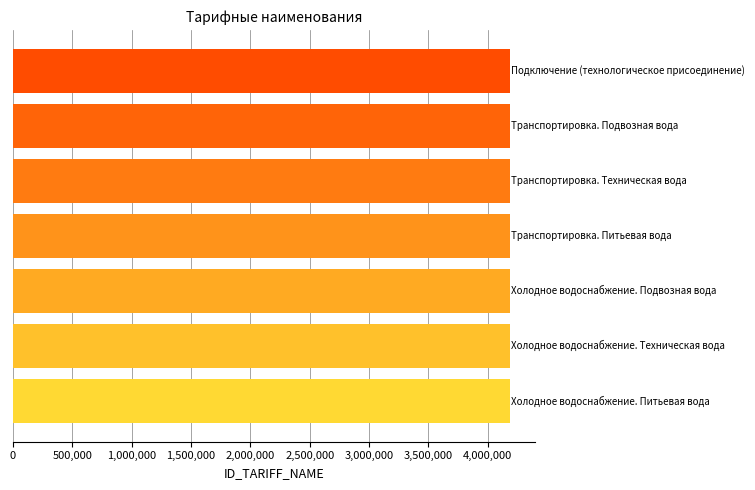

What is the maximum value shown in the chart?

4189677